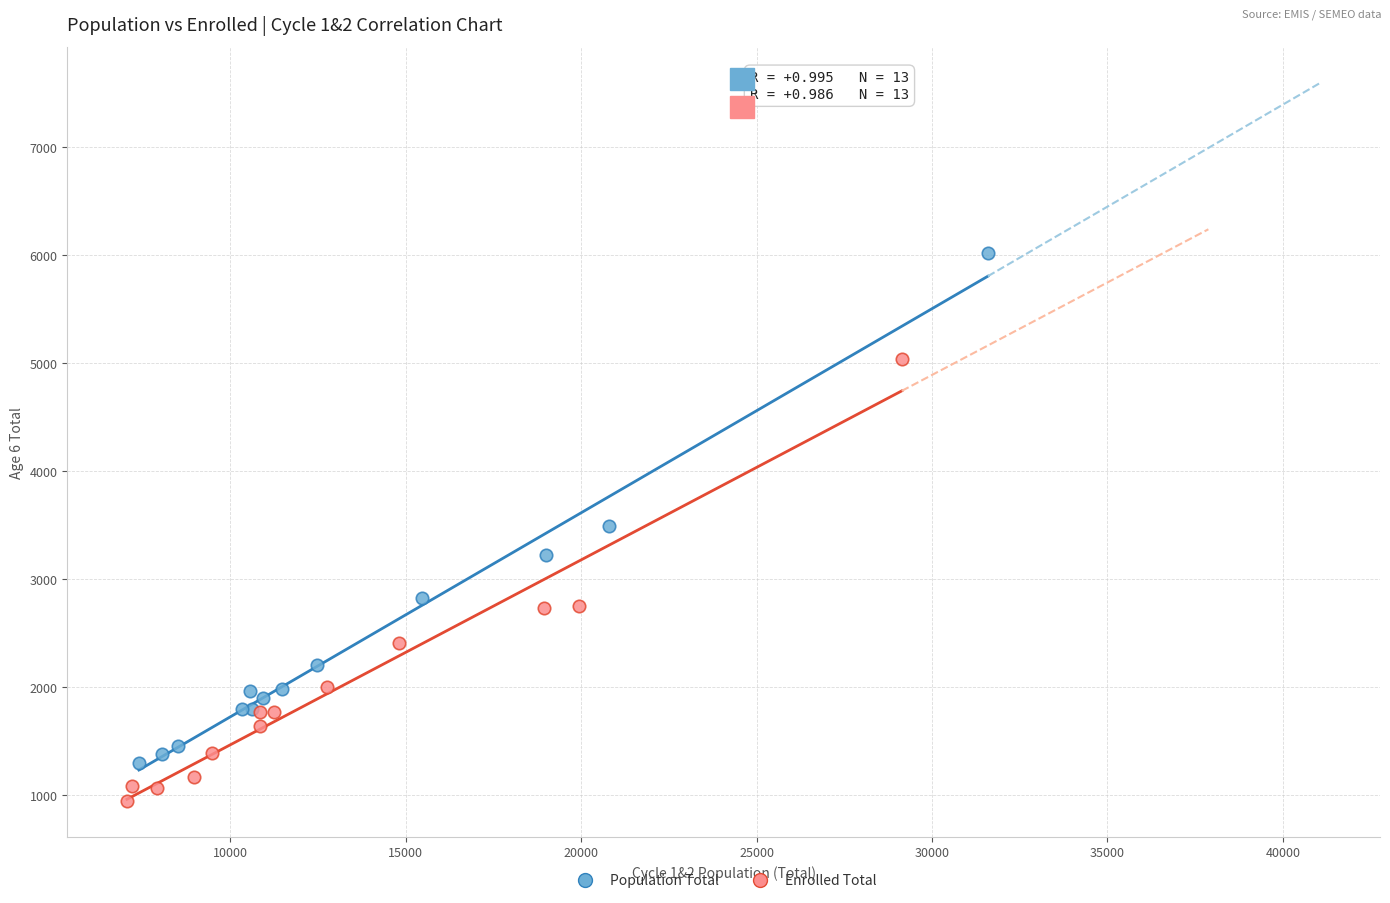

Which series has the widest spread of Y values?

Population Total